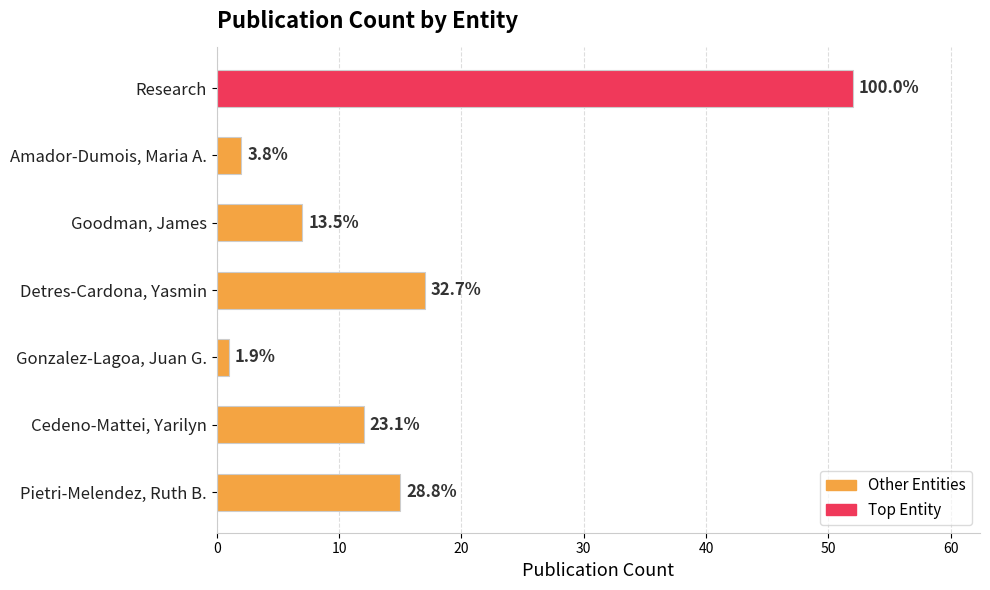

What is the smallest value displayed?

1